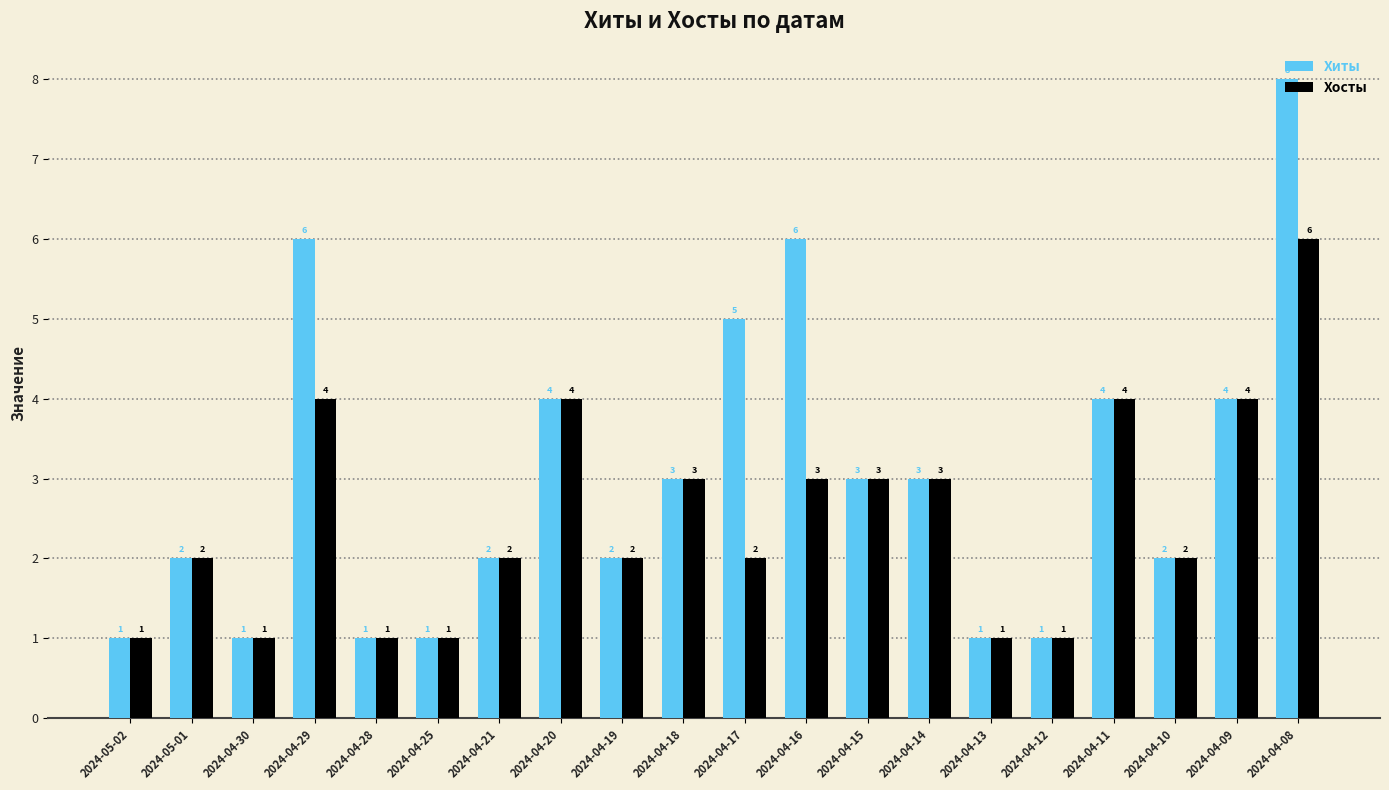

The Хиты series shows 2 at 2024-04-08. True or false?

False